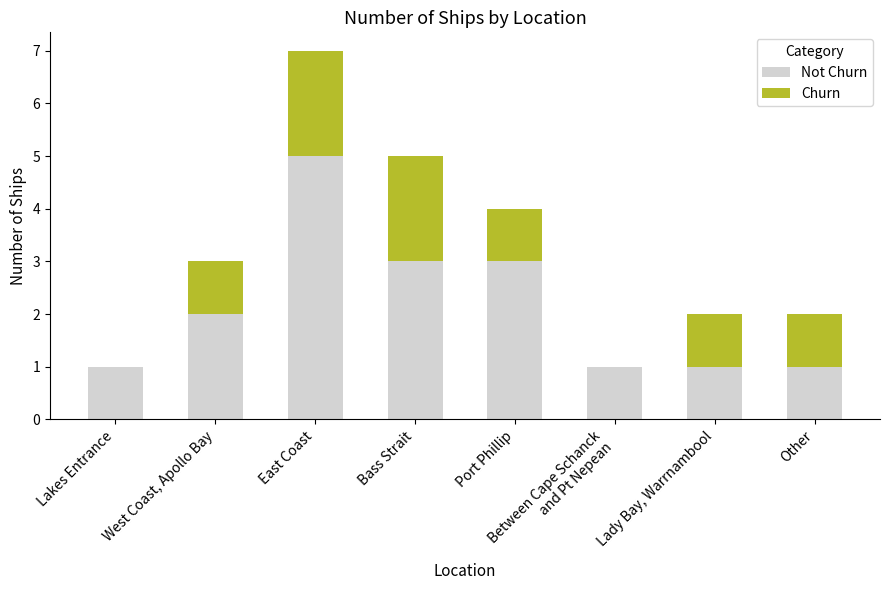

At which label does Churn first exceed 1?

East Coast